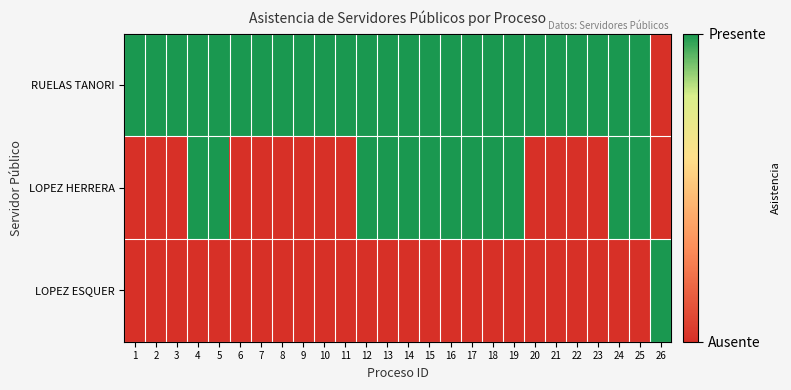

List the series in order of their overall mean, lowest first.

LOPEZ ESQUER, LOPEZ HERRERA, RUELAS TANORI